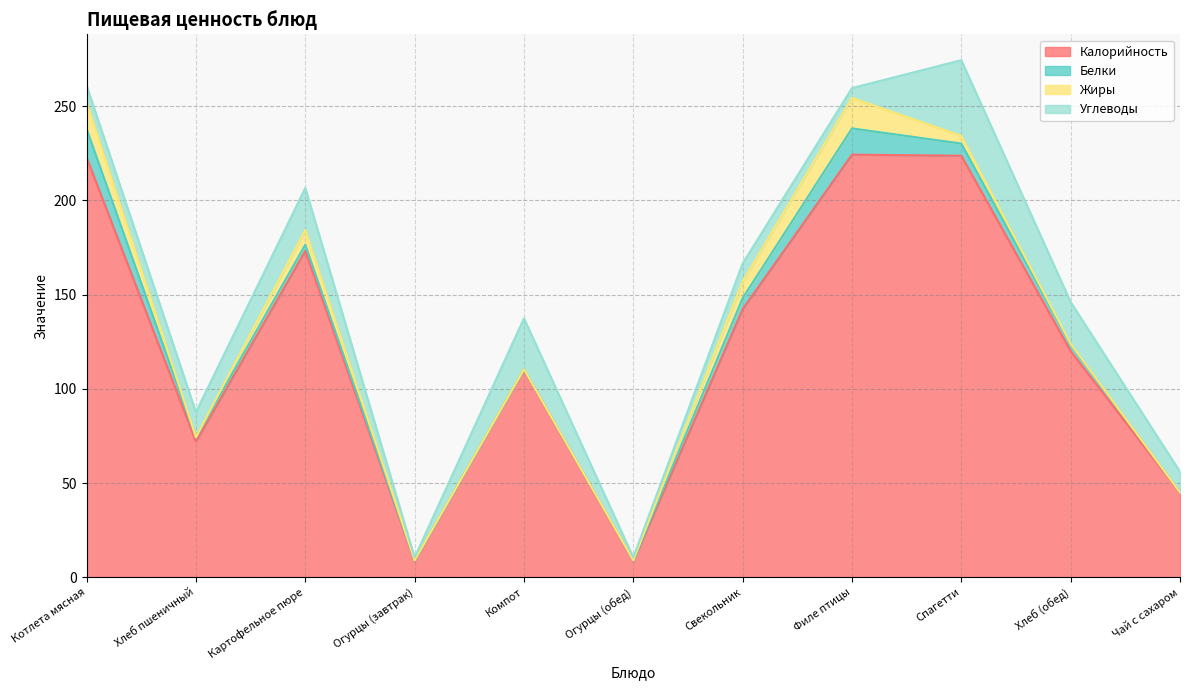

Between which two adjacent categories do Белки and Углеводы first intersect?

Котлета мясная and Хлеб пшеничный